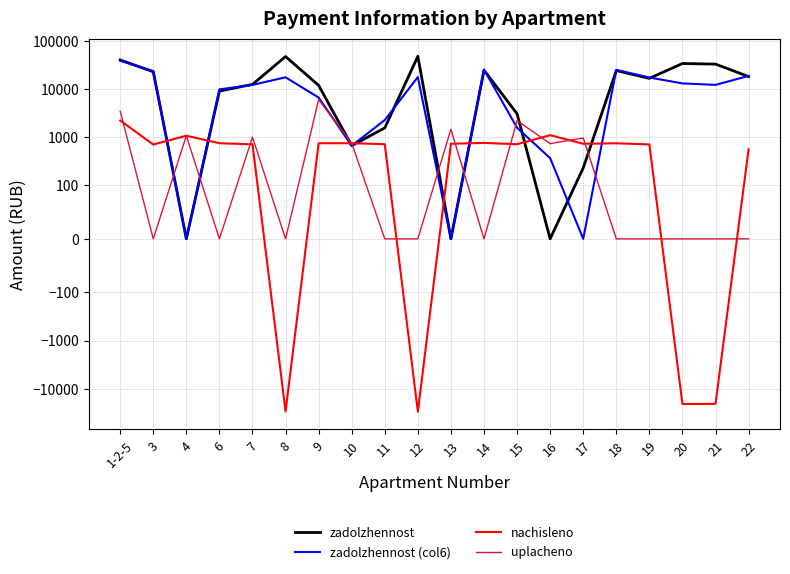

What is the label of the 15th point from the right?

8